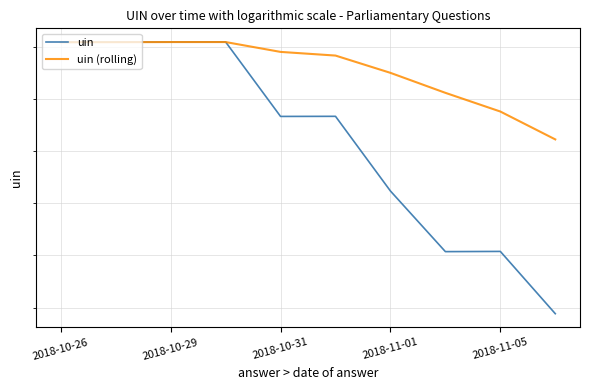

Which series has the largest total across all categories?

uin (rolling)